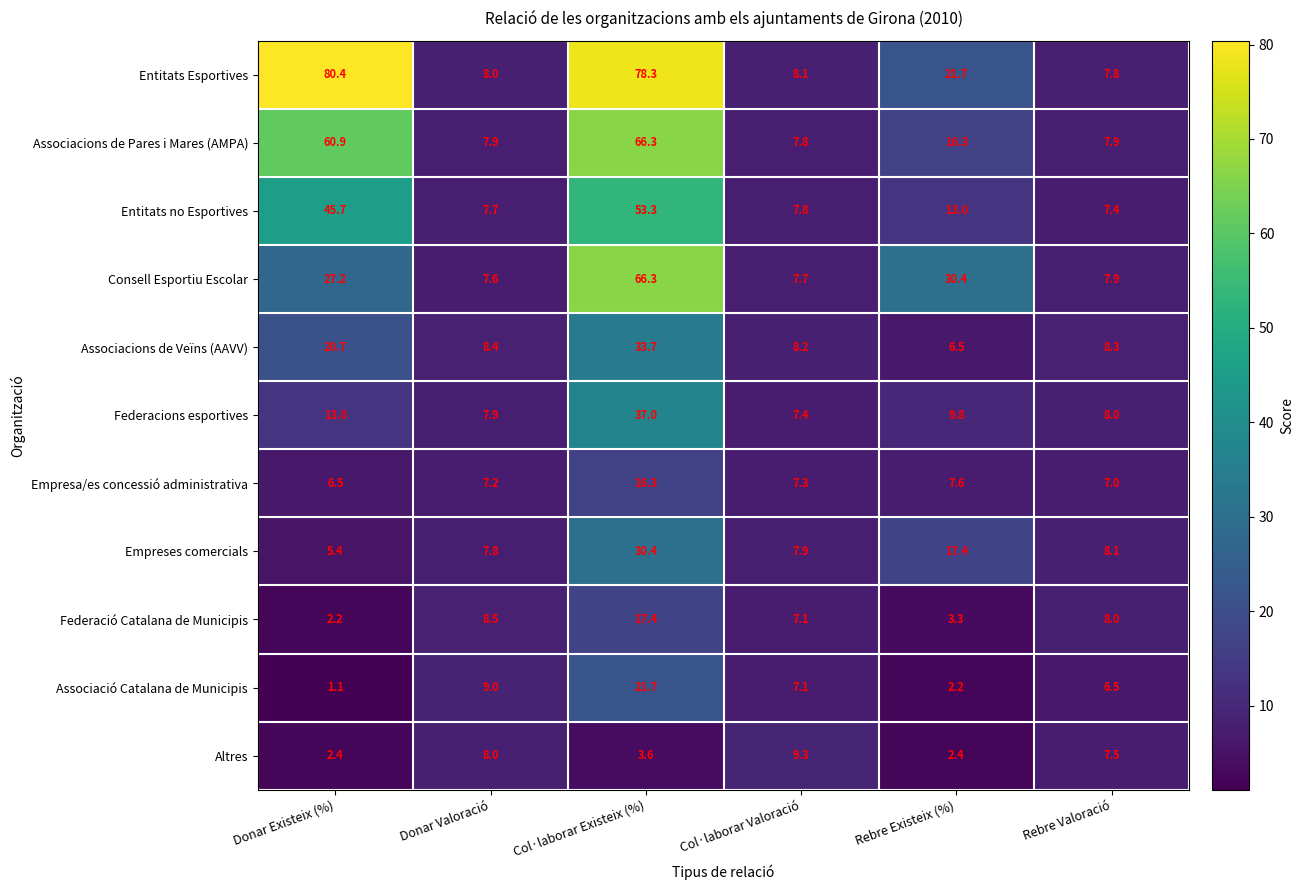

True or false: Federació Catalana de Municipis has a value of 14.1 at Rebre Valoració.

False